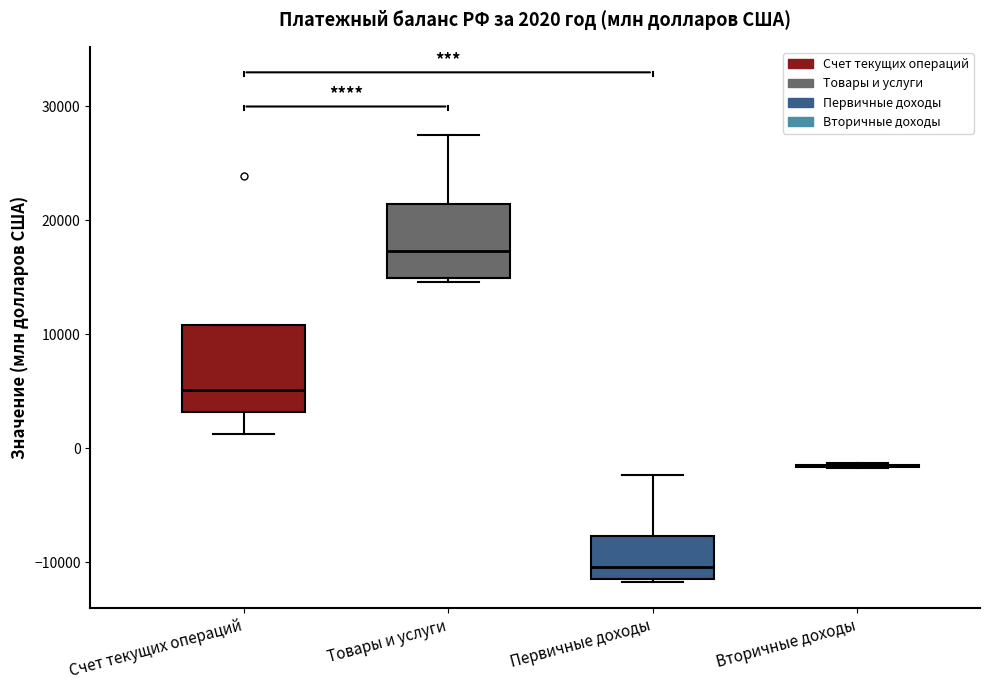

Comparing the boxes themselves (not the whiskers), which one is the tallest?

Счет текущих операций